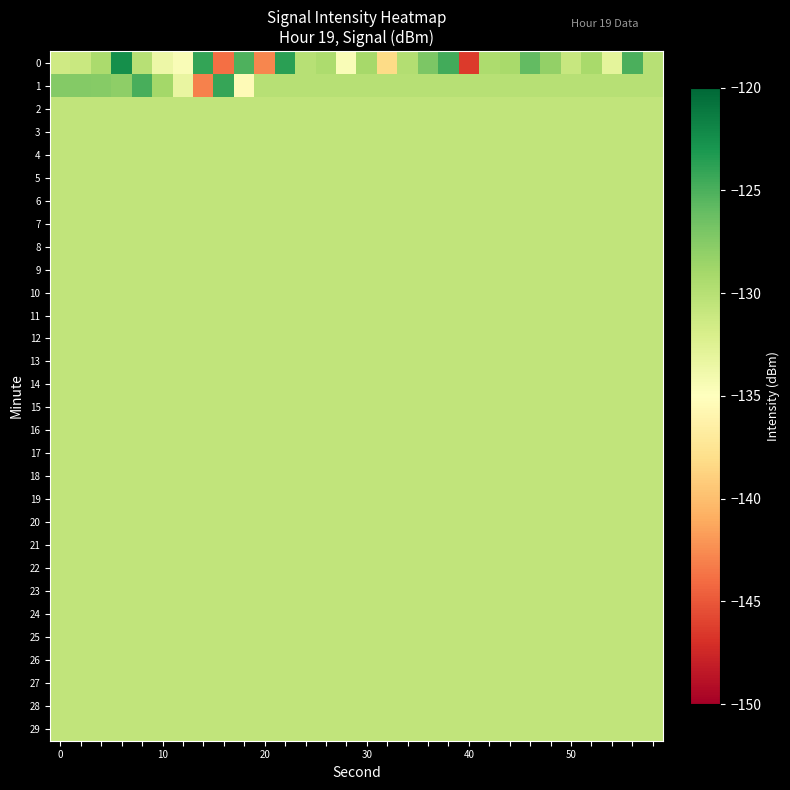

Count the number of data series in this chart.

30